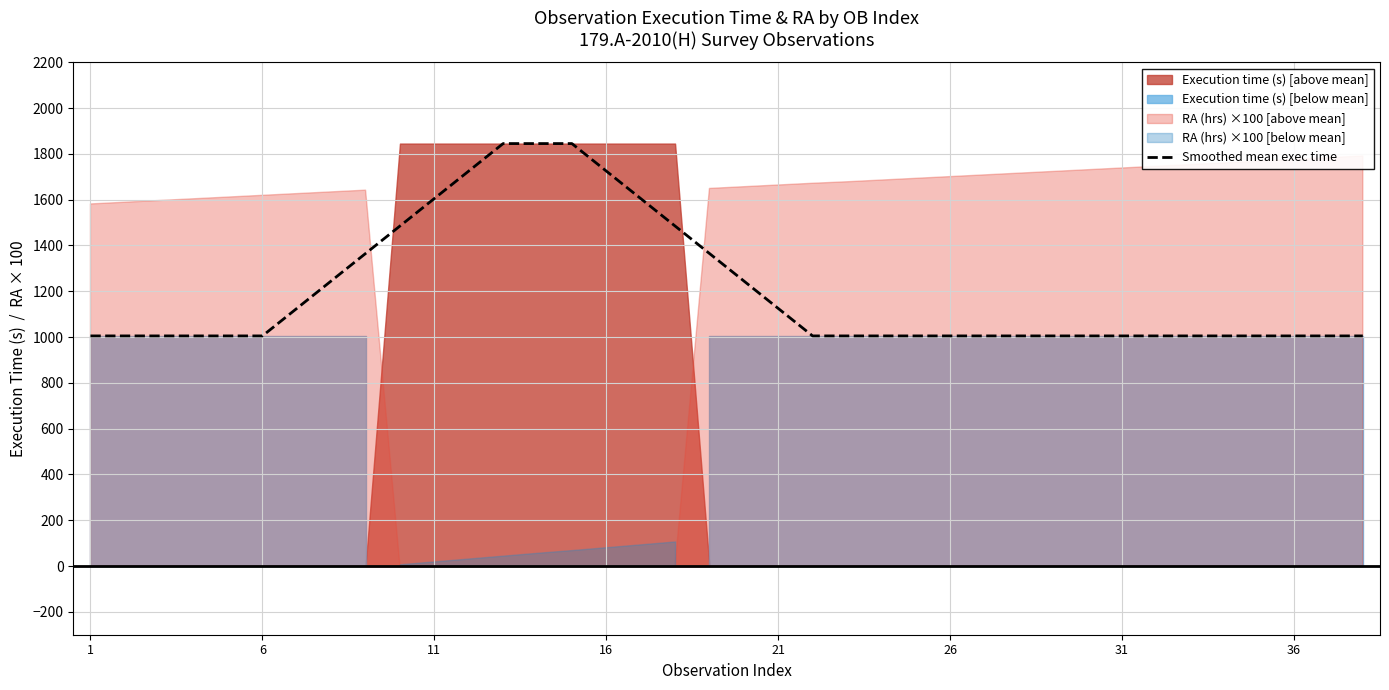

What is the difference between the second highest and minimum values?

840